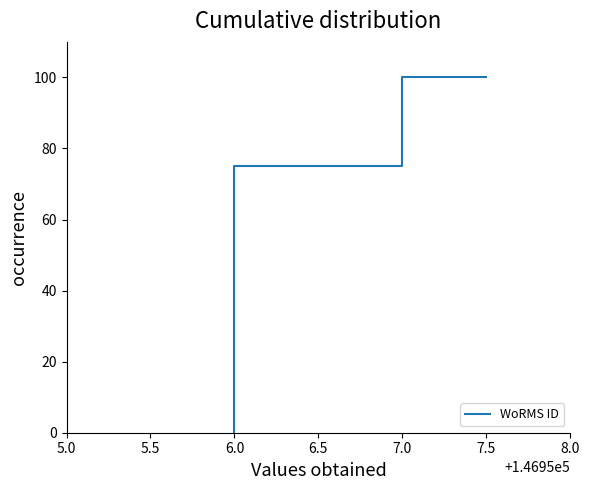

What is the label of the 1st point from the right?

7.5